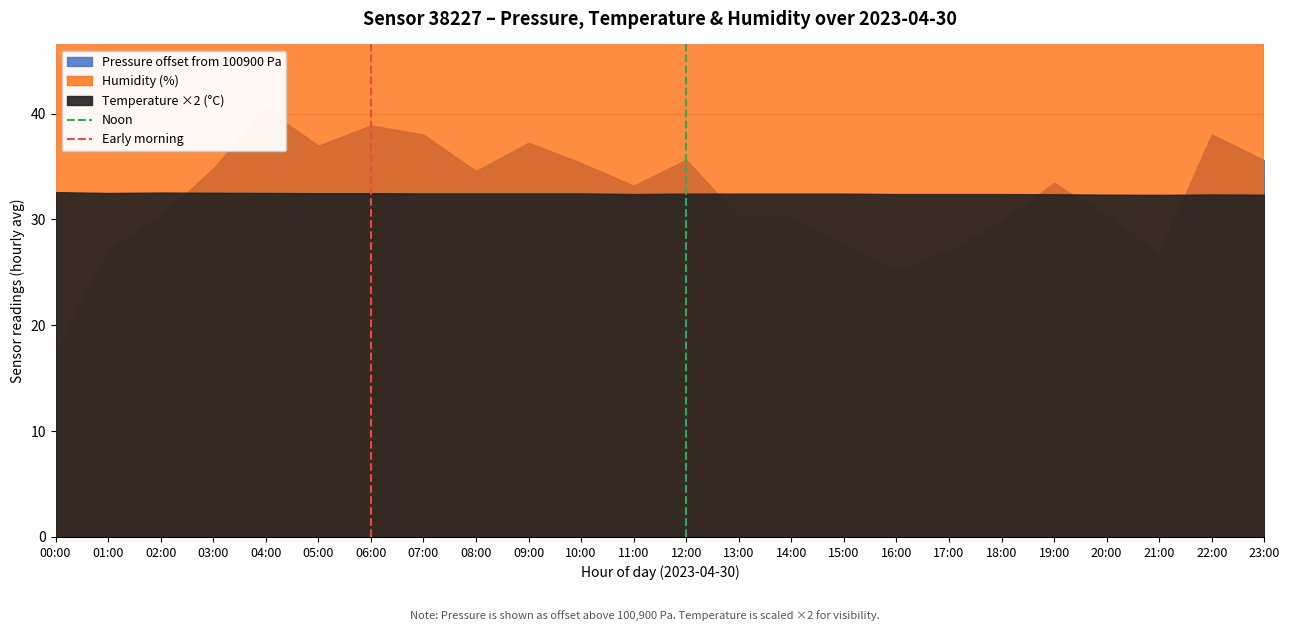

What is the label of the 1st point from the left?

00:00